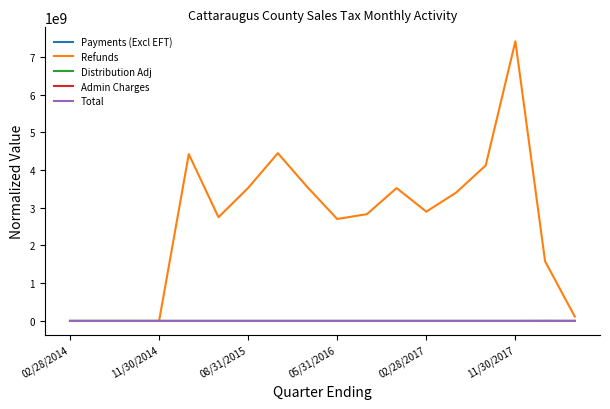

Which series has the largest total across all categories?

Refunds